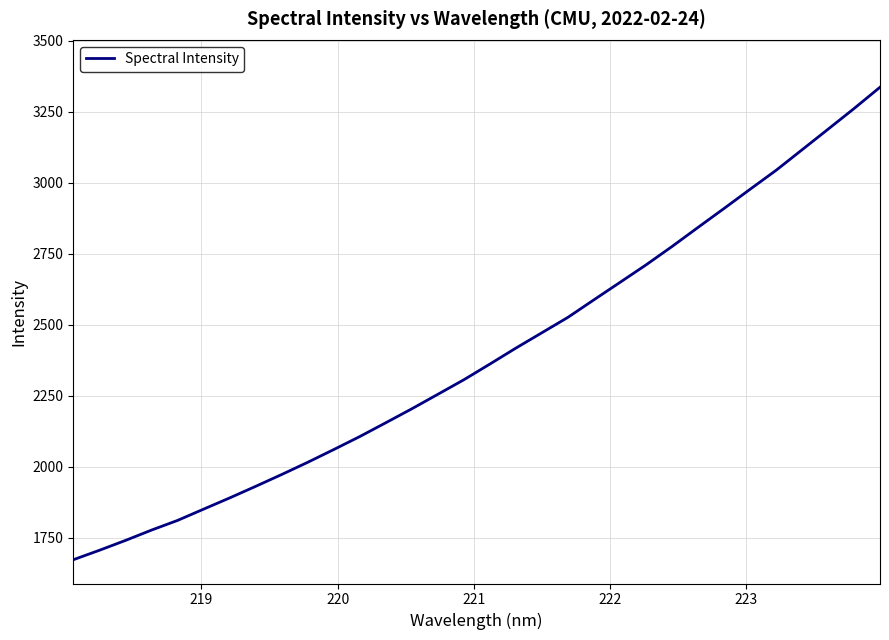

What is the maximum value shown in the chart?

3336.2